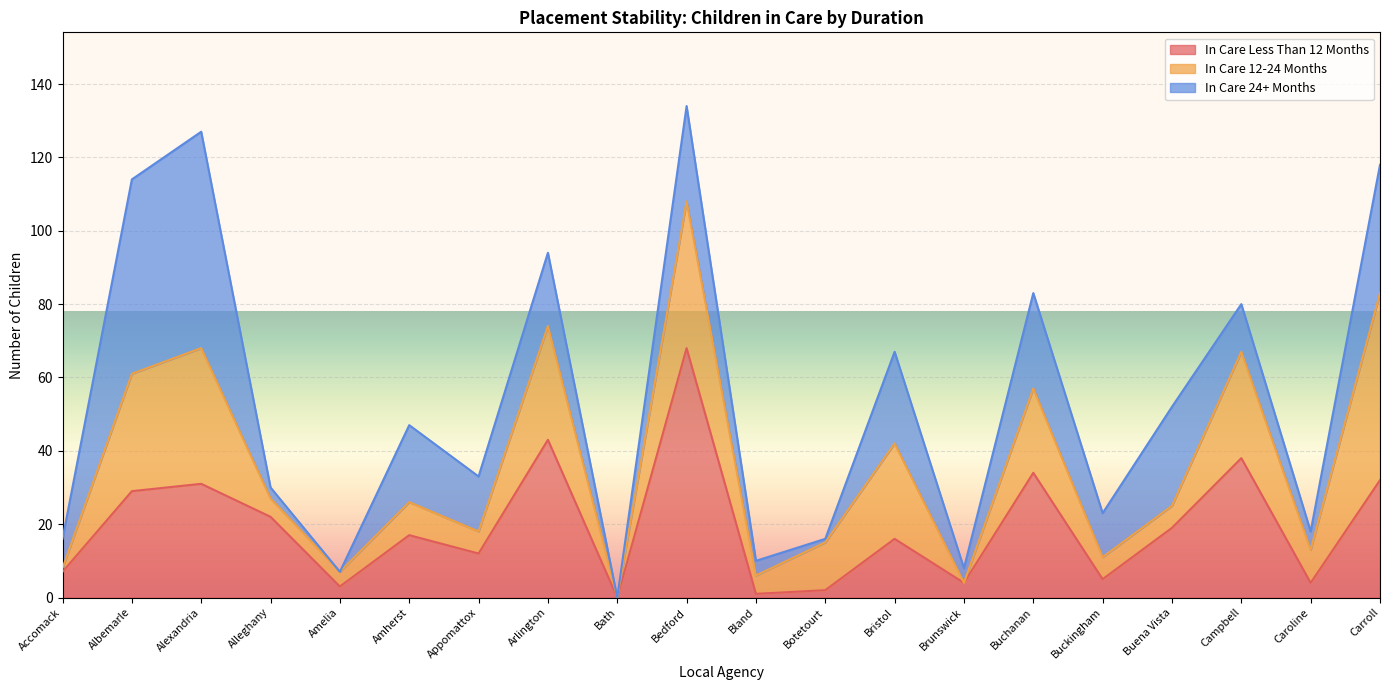

Reading right to left, what are all the values shown in this chart?

In Care Less Than 12 Months: 32	4	38	19	5	34	4	16	2	1	68	0	43	12	17	3	22	31	29	7
In Care 12-24 Months: 51	9	29	6	6	23	0	26	13	5	40	0	31	6	9	4	5	37	32	1
In Care 24+ Months: 35	5	13	27	12	26	4	25	1	4	26	0	20	15	21	0	3	59	53	8